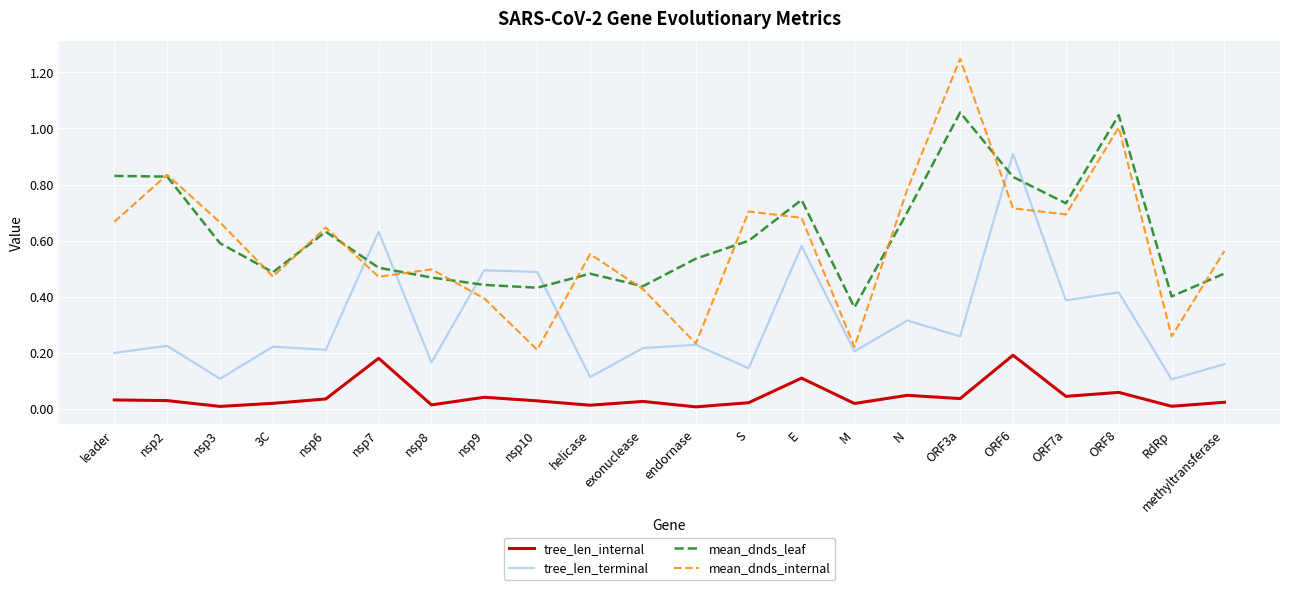

True or false: tree_len_terminal has a value of 0.2 at 3C.

True